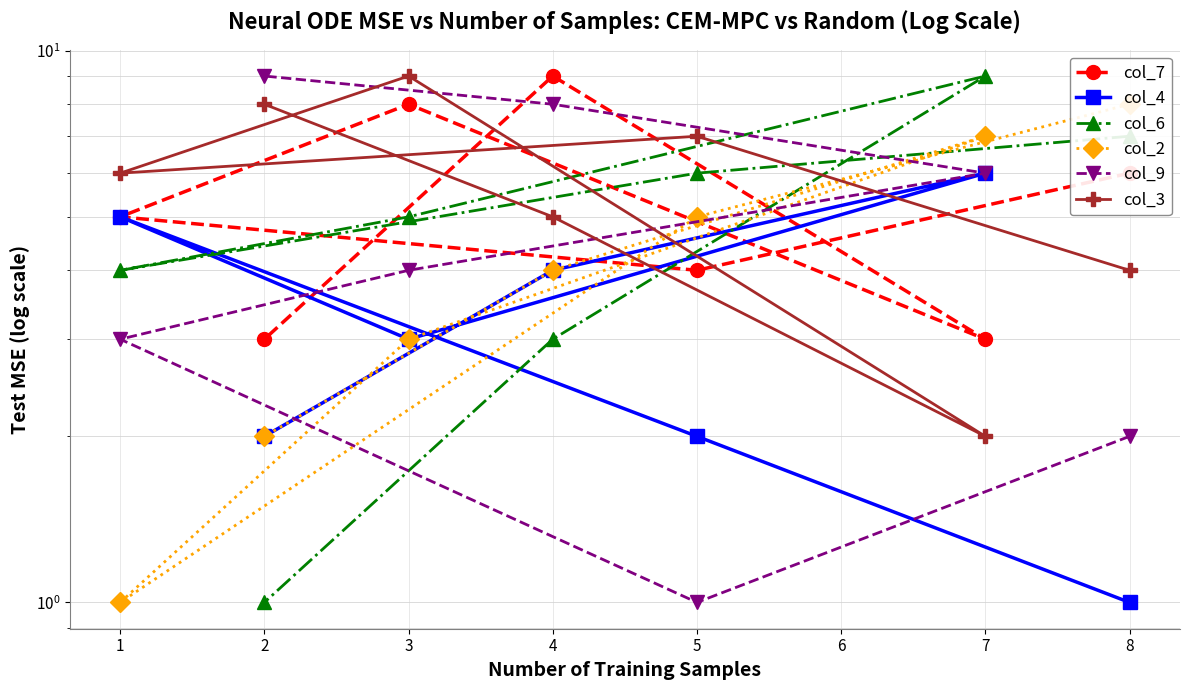

The col_2 series shows 2 at 8. True or false?

False